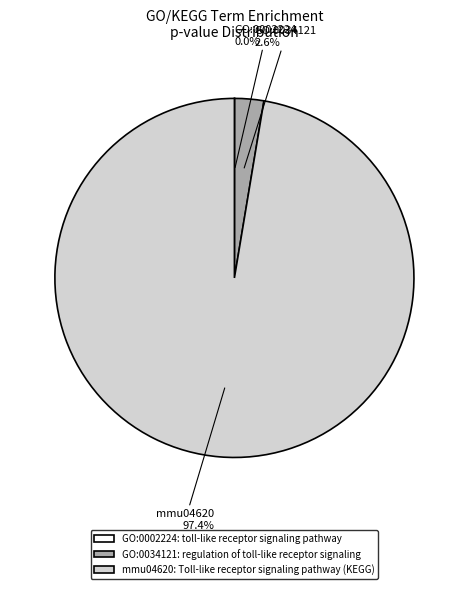

What is the largest slice in the pie chart?

mmu04620